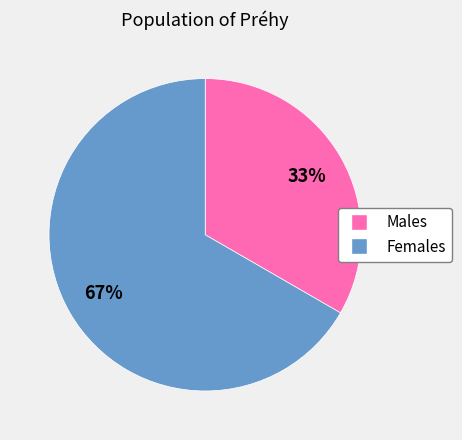

To the nearest percent, what is the average slice percentage?

50%